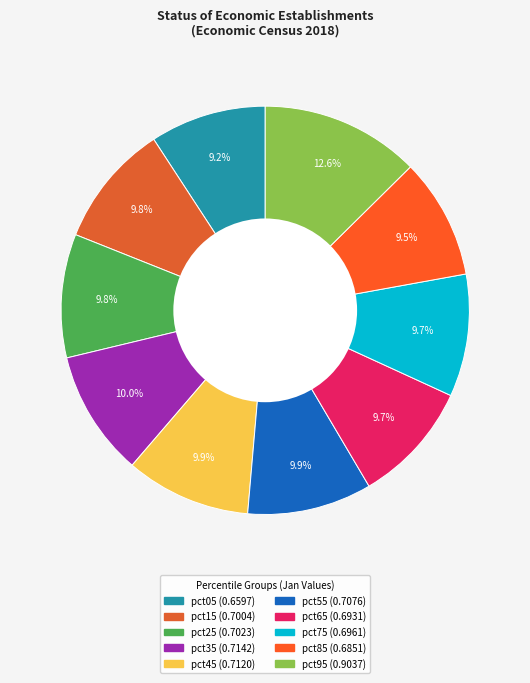

The pct85 slice represents 10% of the pie. True or false?

True